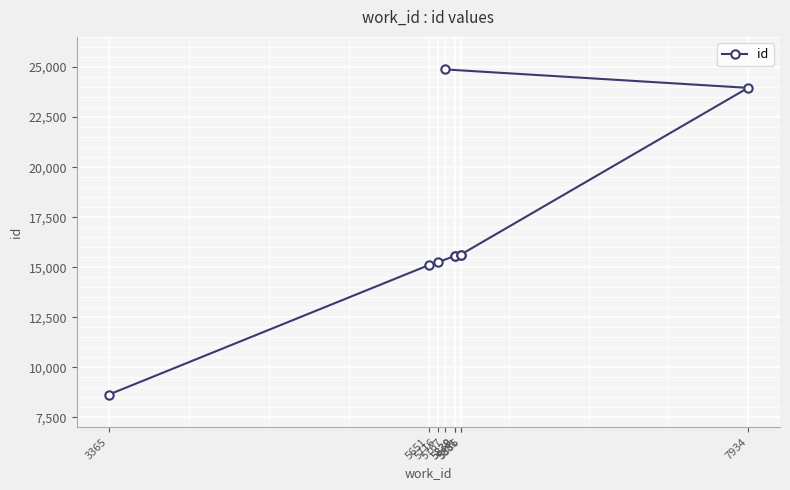

Where is the data nearest to the value 16760?

5881